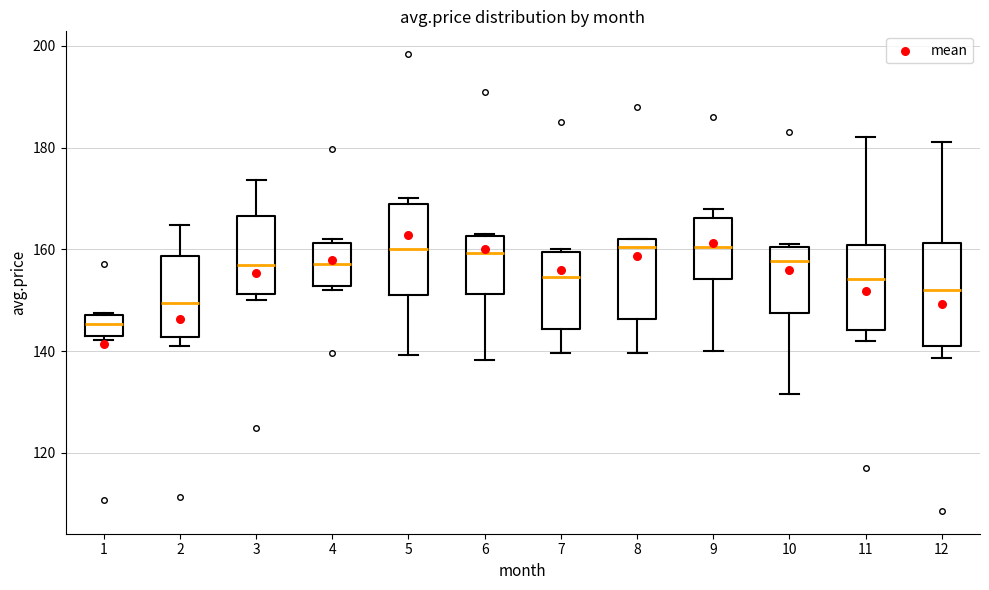

Comparing the boxes themselves (not the whiskers), which one is the tallest?

12